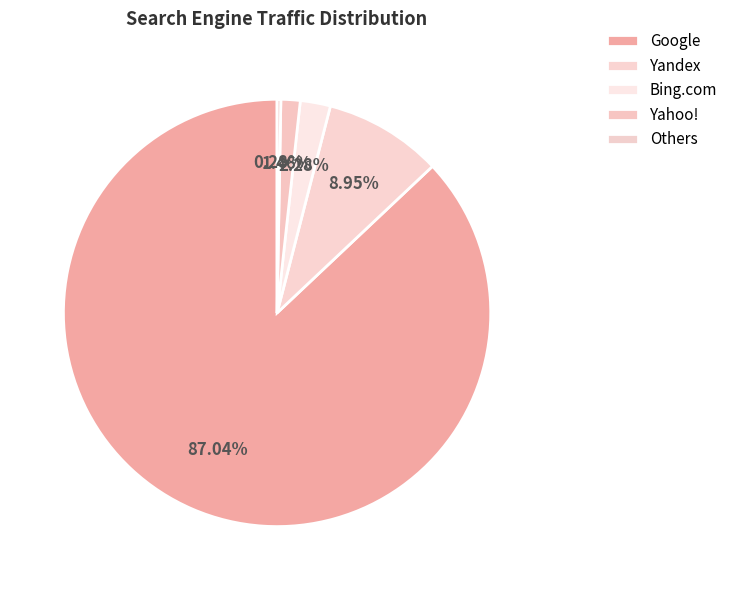

How many segments does this pie chart have?

5